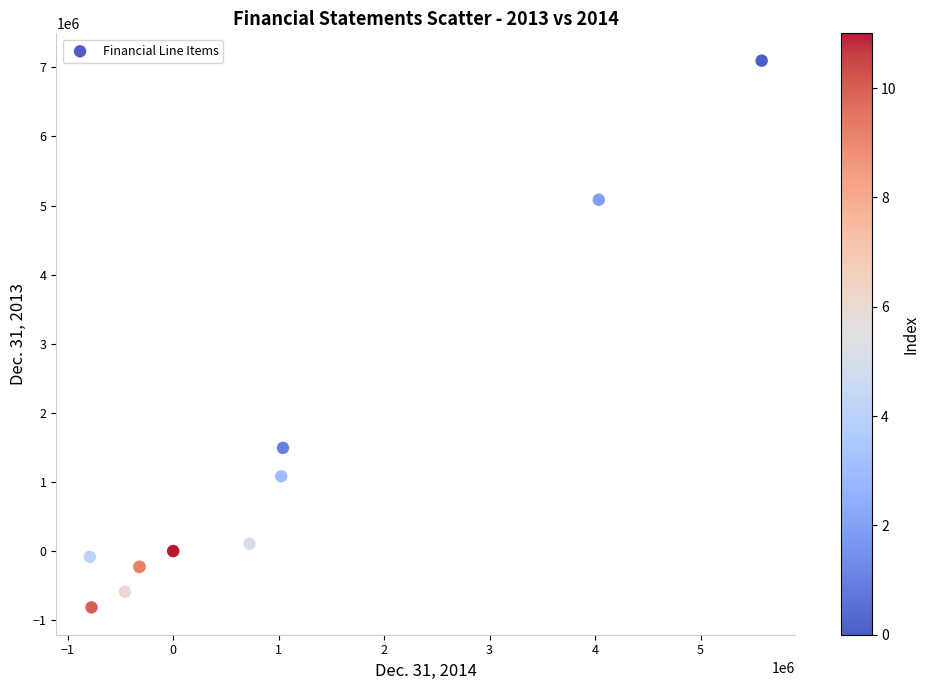

What Y value in the scatter plot is closest to 3140727?

1493183.0